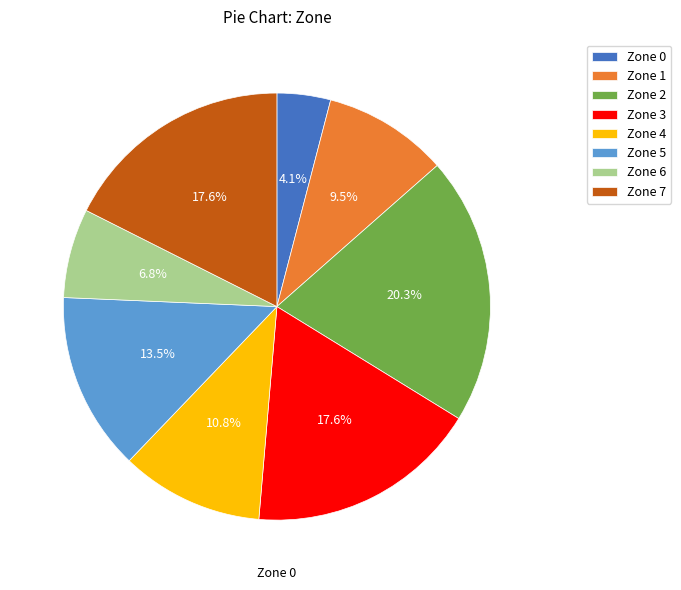

To the nearest percent, what is the difference between the largest and smallest slice percentages?

16%